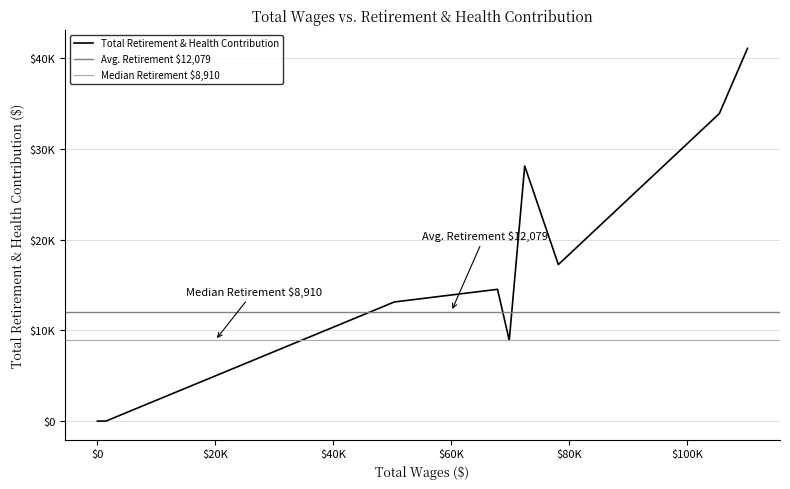

The value at 12 is 0. True or false?

True